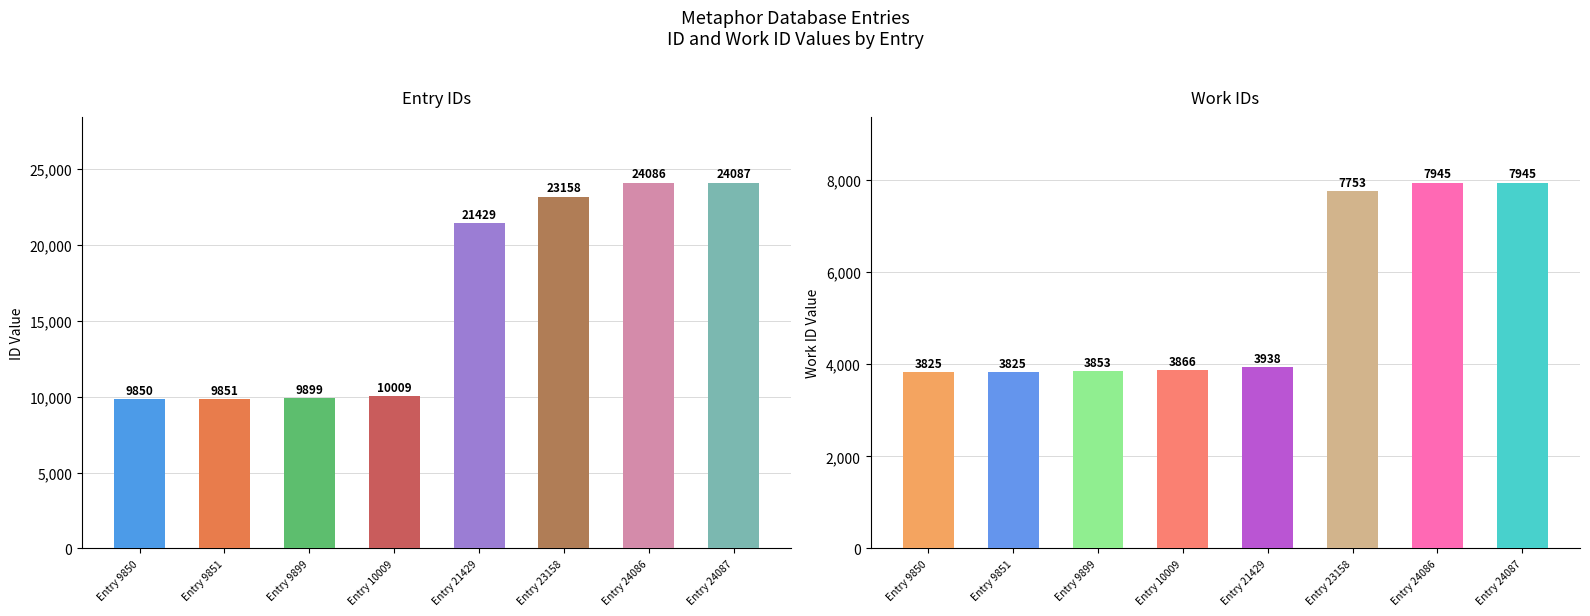

How many values in the work_id series are below 3938?

4